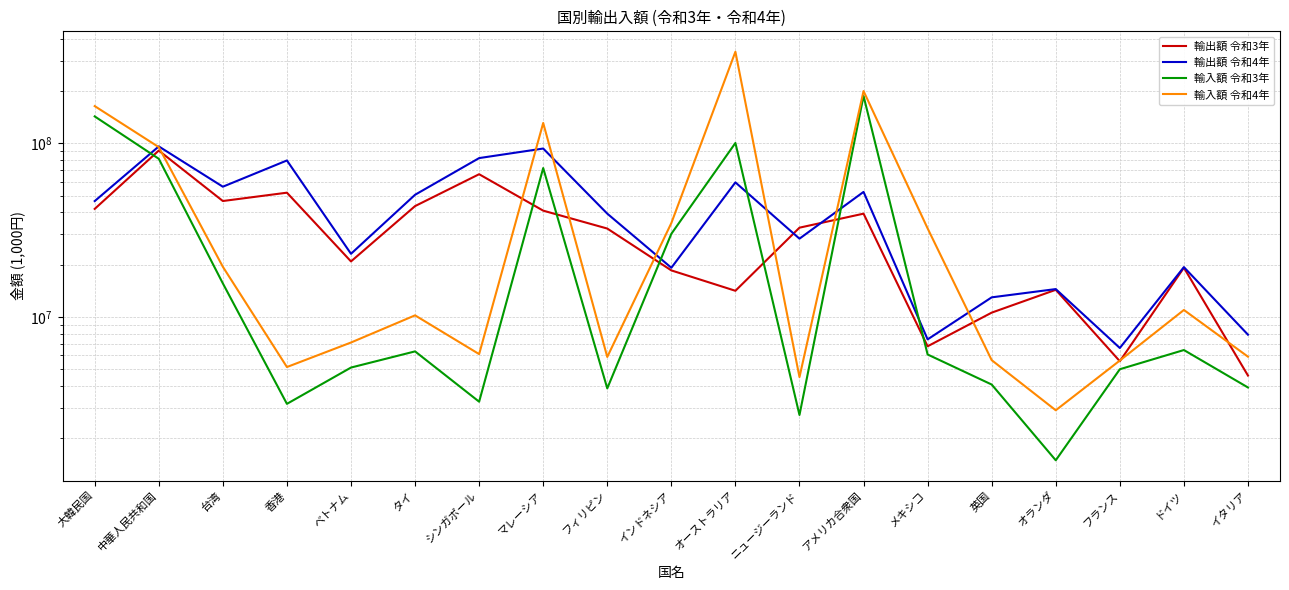

Is the value of 輸出額 令和3年 at フランス greater than the value of 輸入額 令和4年 at ニュージーランド?

Yes